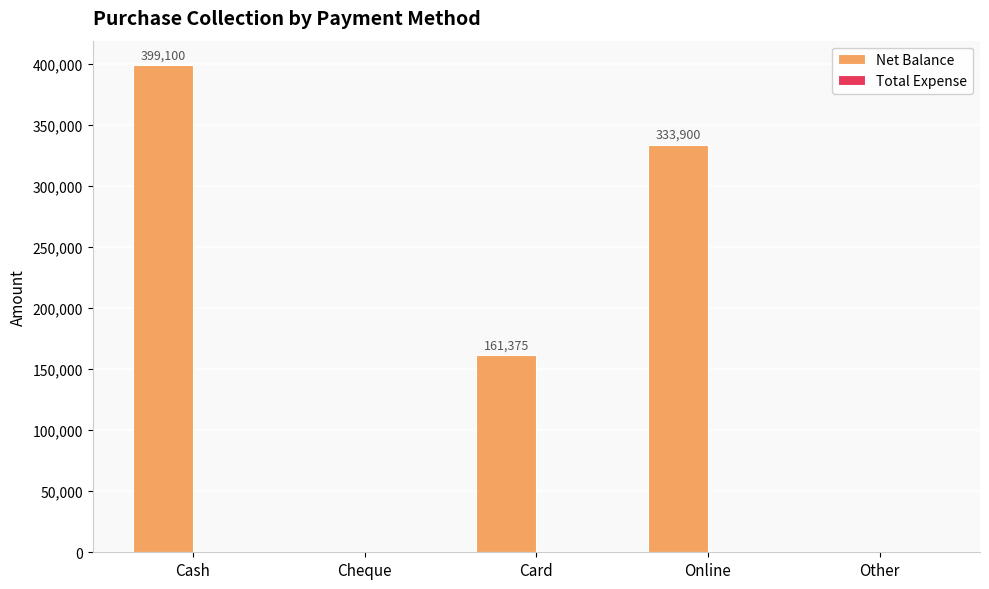

The chart shows a value of 161375 at Card. True or false?

True